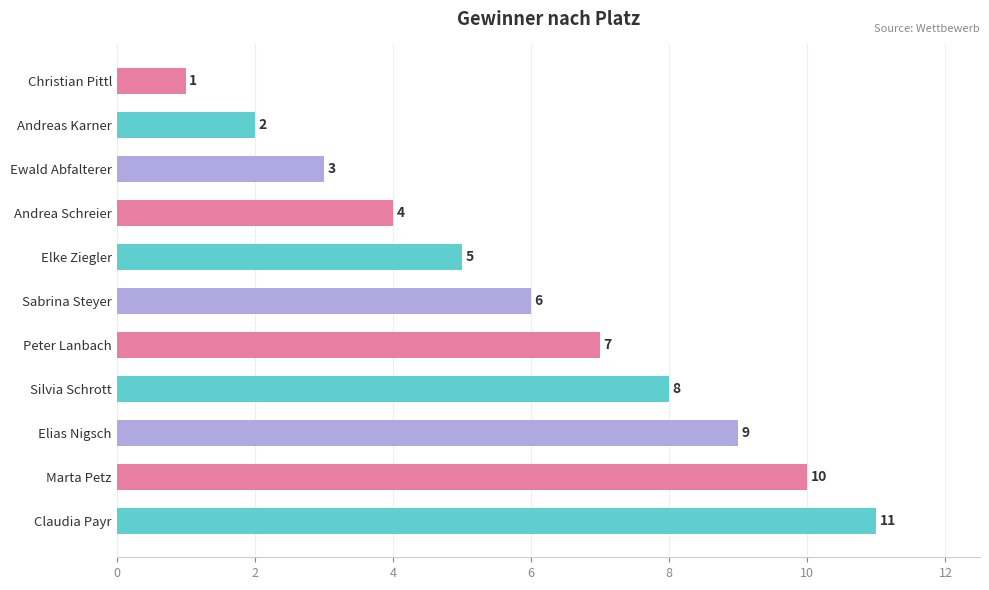

Are the bars horizontal?

Yes